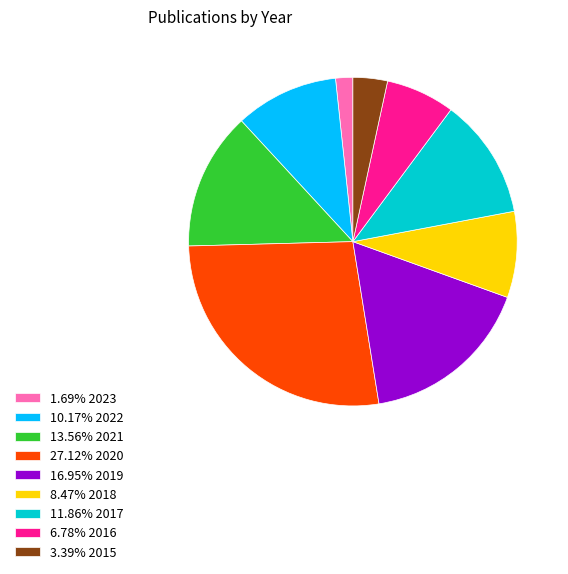

Does any single category account for the majority?

No